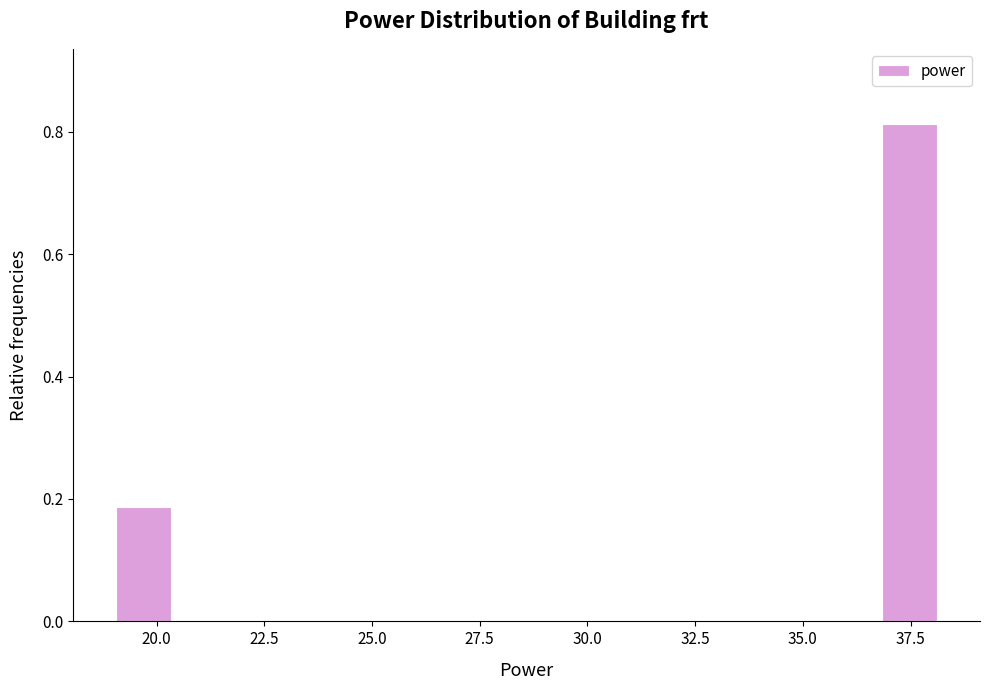

Read against the x-axis, roughly where is the centre of the tallest bar?

37.5